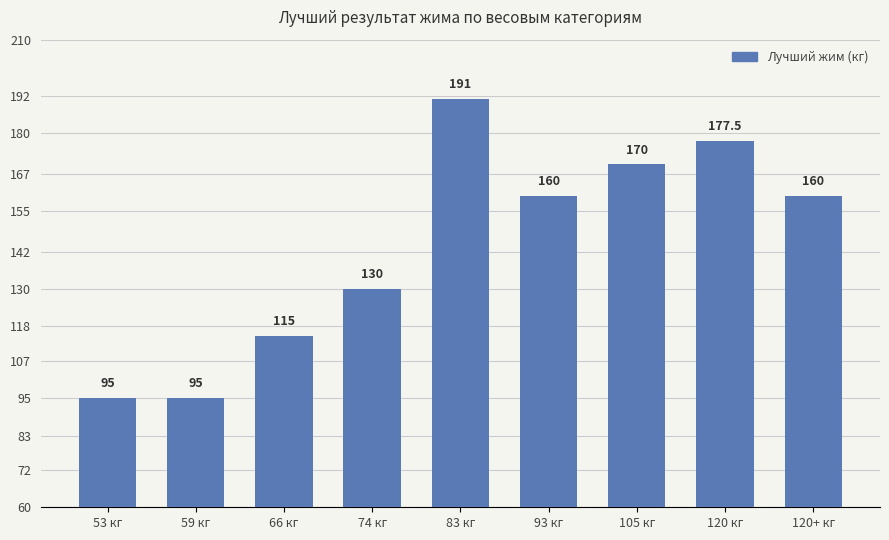

Between 105 кг and 120 кг, which is larger?

120 кг